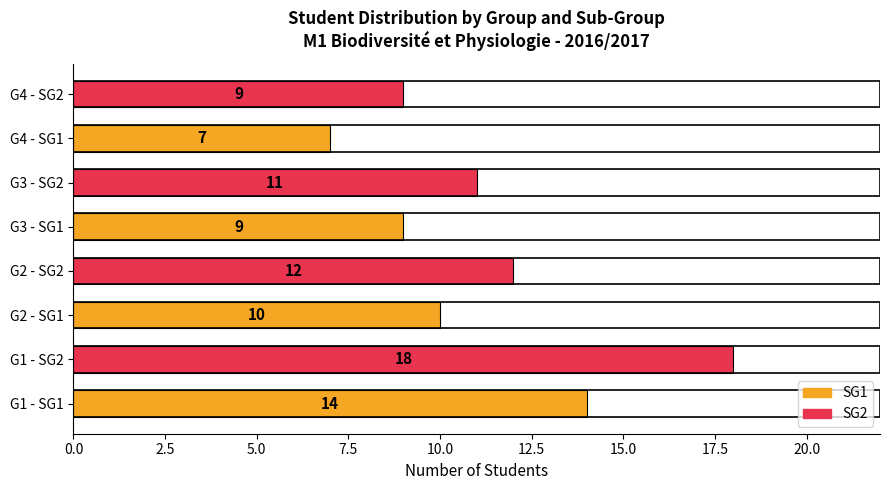

Between G3 - SG1 and G3 - SG2, which is larger?

G3 - SG2